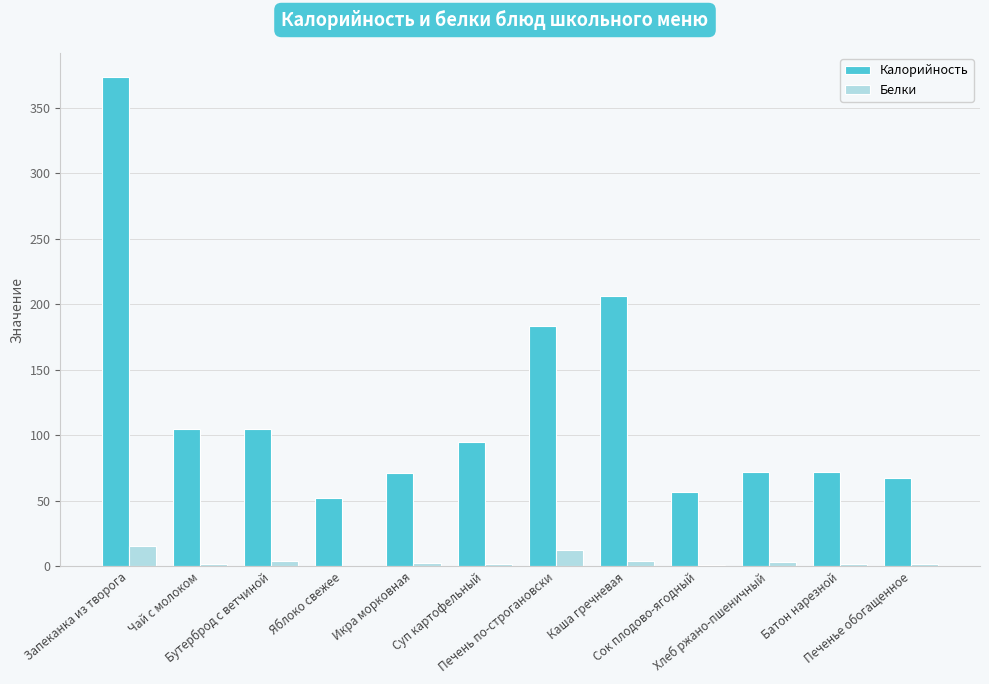

What is the sum of all Белки values?

48.6